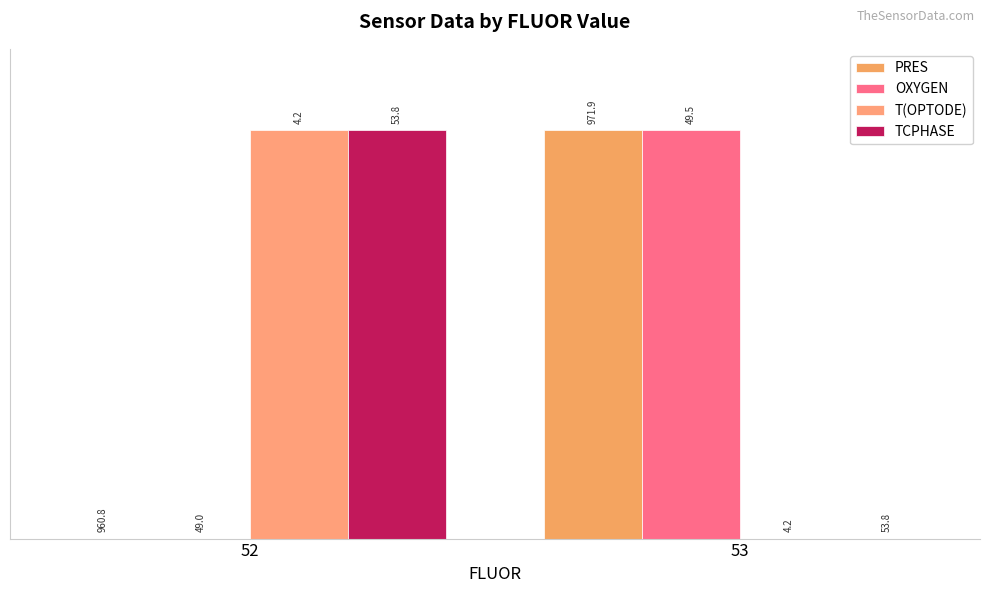

Between 52 and 53, which series saw the biggest shift?

PRES